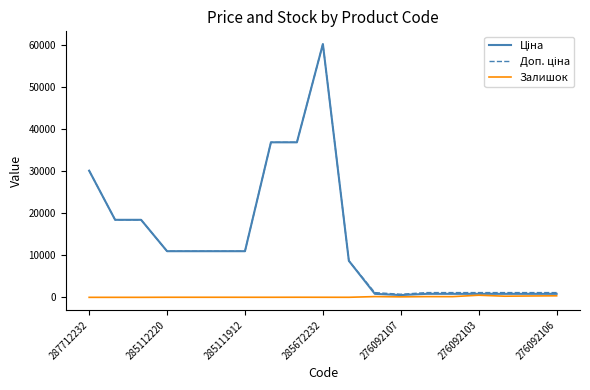

What is the greatest value displayed?

60205.6